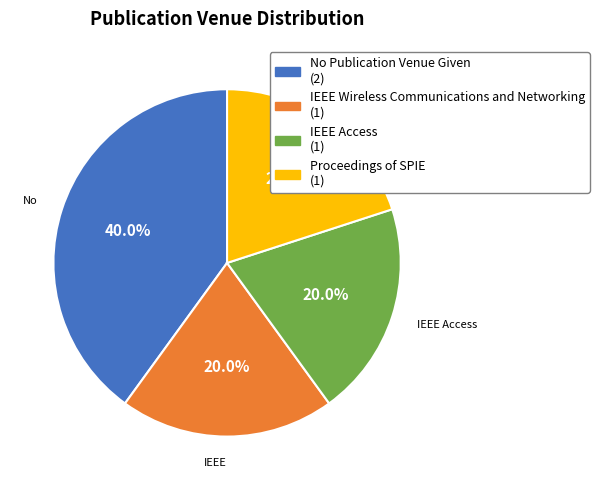

What percentage is the IEEE Wireless Communications and Networking slice, to the nearest percent?

20%